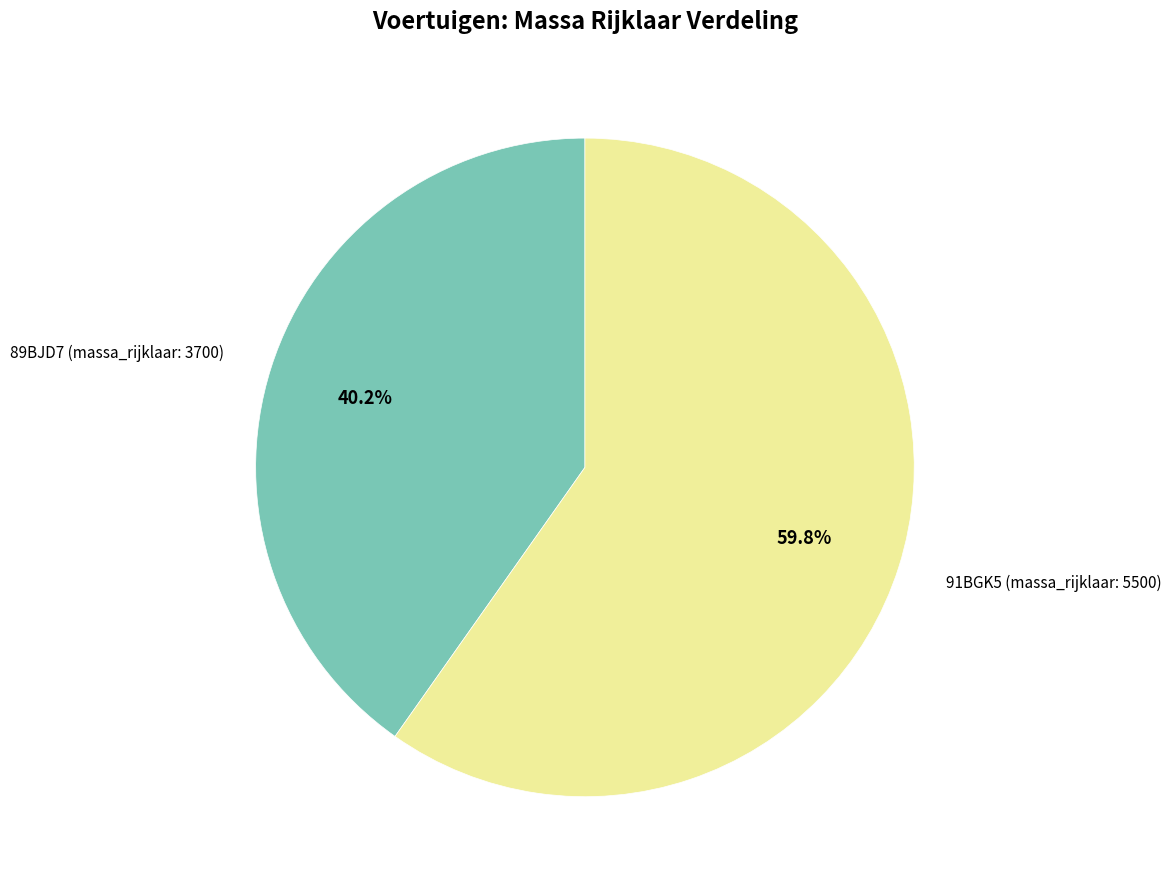

How many slices are in this pie chart?

2